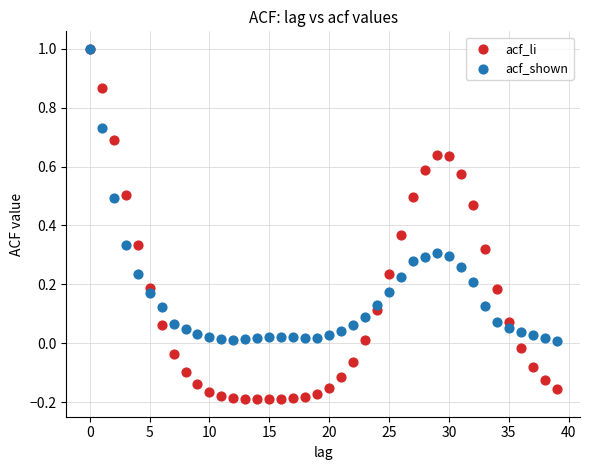

What are all the series names shown in the legend?

acf_li, acf_shown